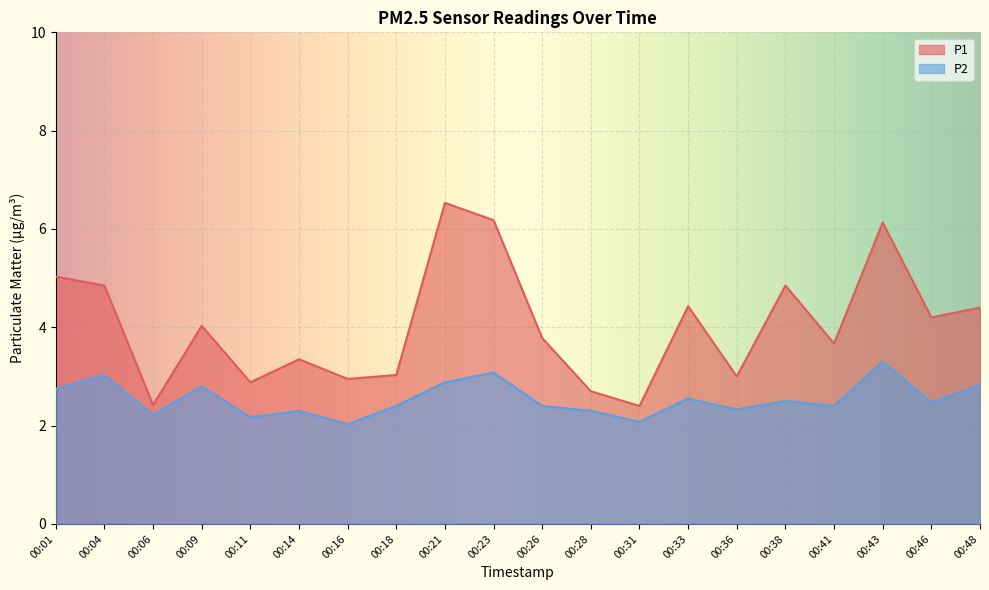

The value of P2 at 00:31 is 2.1. True or false?

True